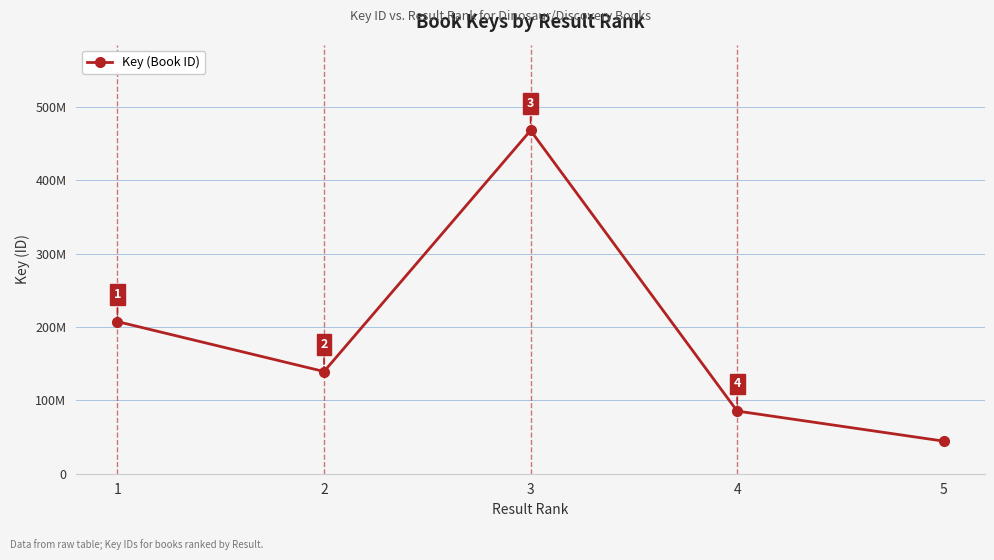

Is this an area chart (filled region under the line)?

No